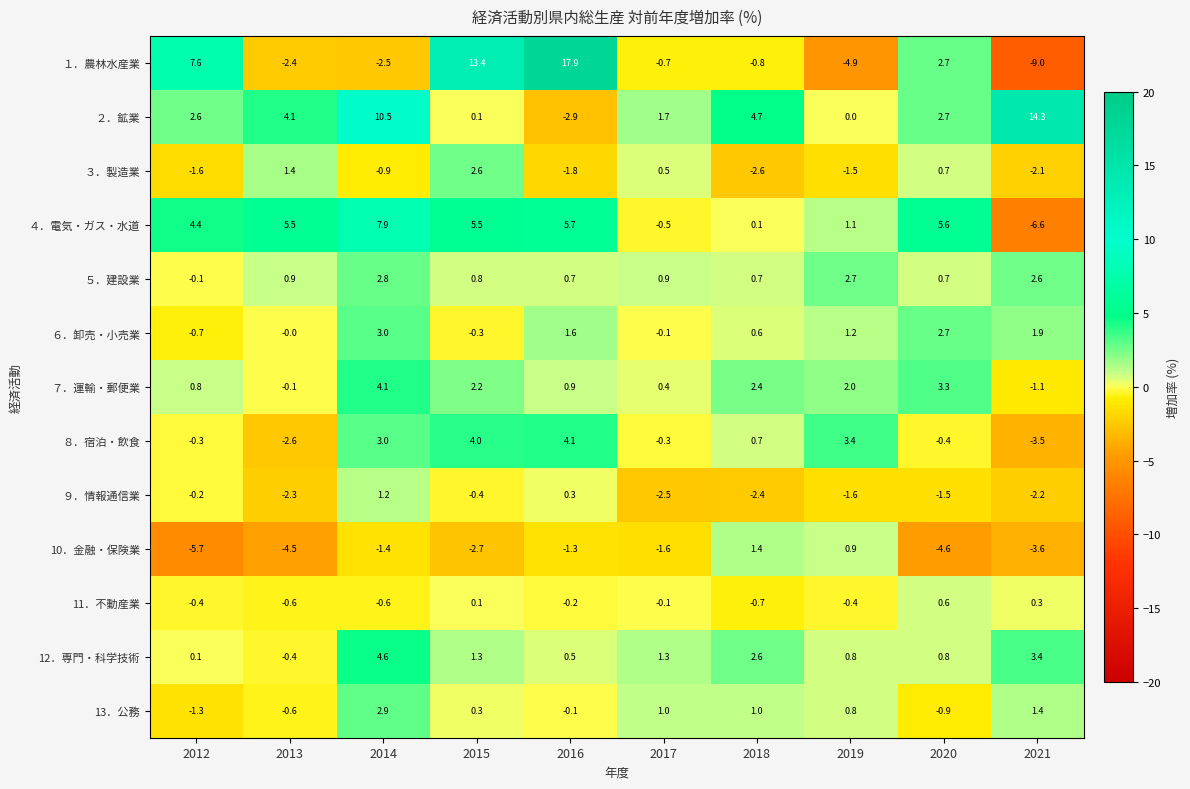

What is the average value of the ８．宿泊・飲食 series?

0.8